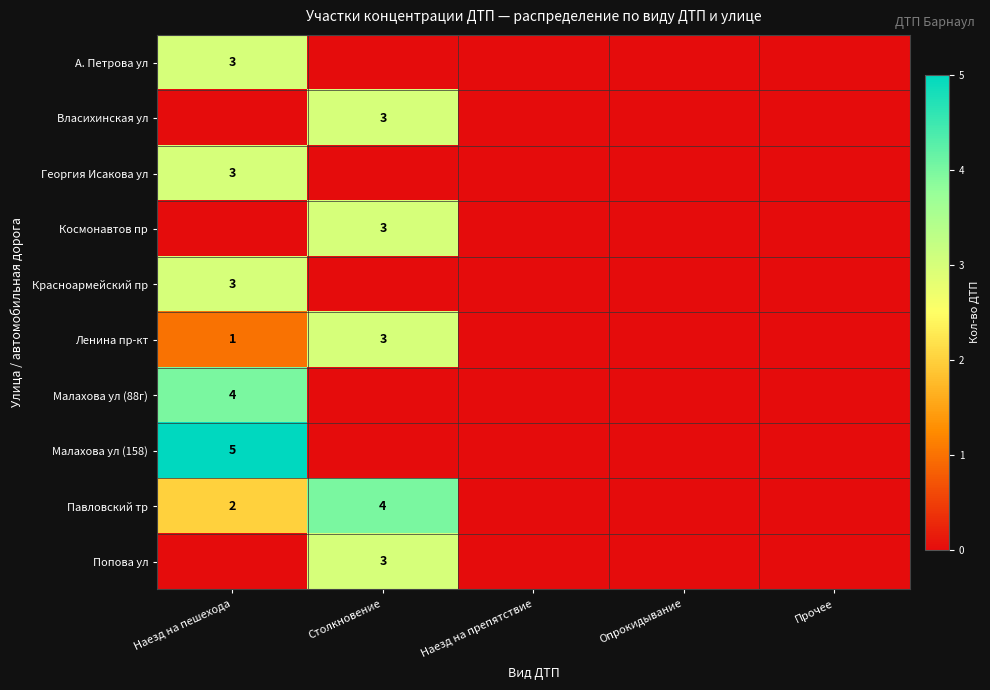

The Ленина пр-кт series shows 1 at Столкновение. True or false?

False